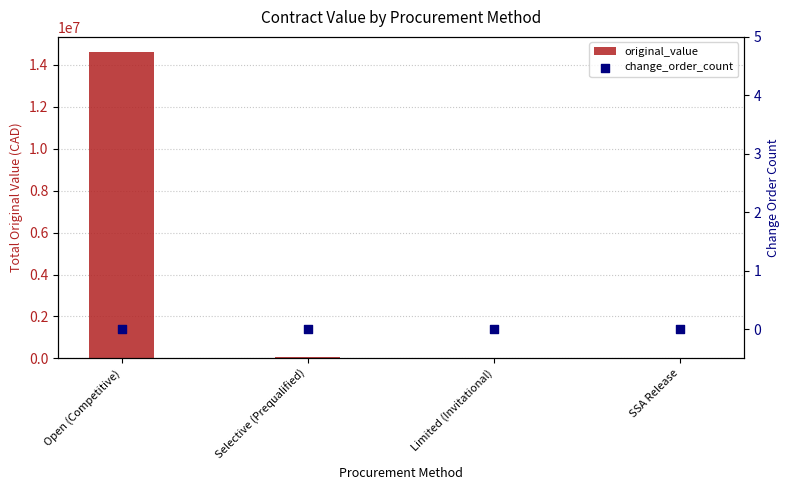

Is the value of change_order_count at Limited (Invitational) greater than the value of original_value at Selective (Prequalified)?

No